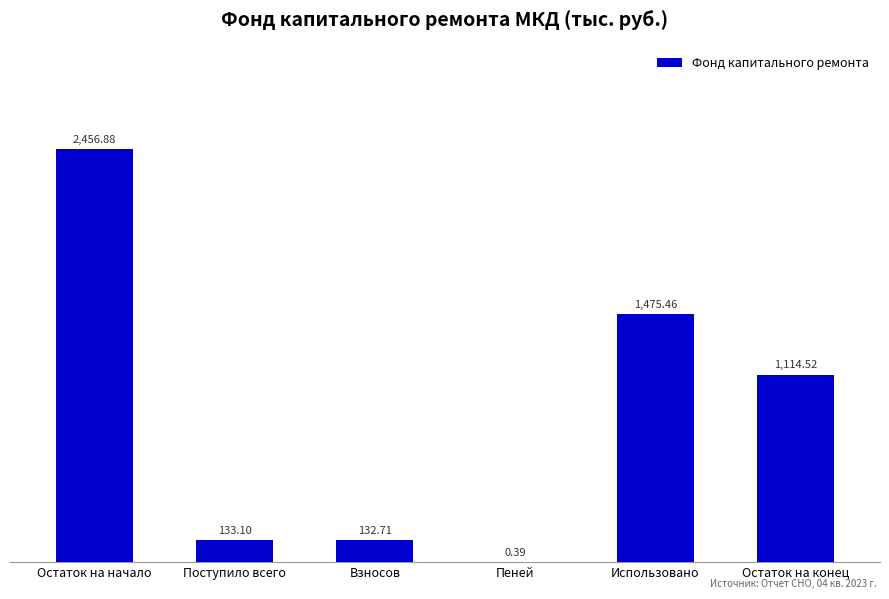

Which category has the highest value across all series?

Остаток на начало